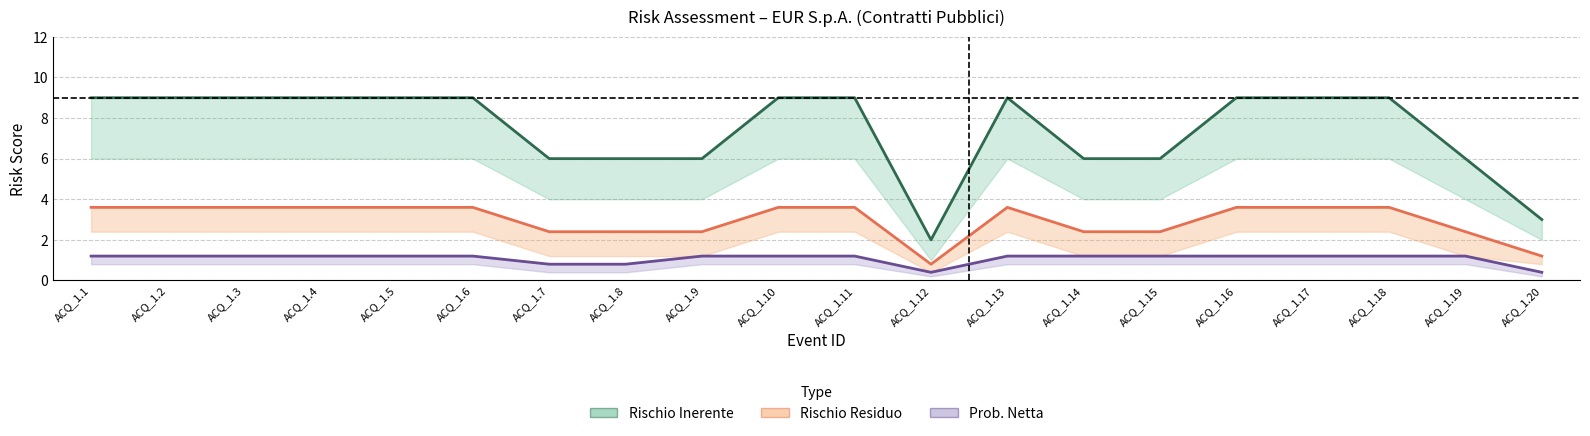

What are all the series names shown in the legend?

Rischio Inerente, Rischio Residuo, Prob. Netta